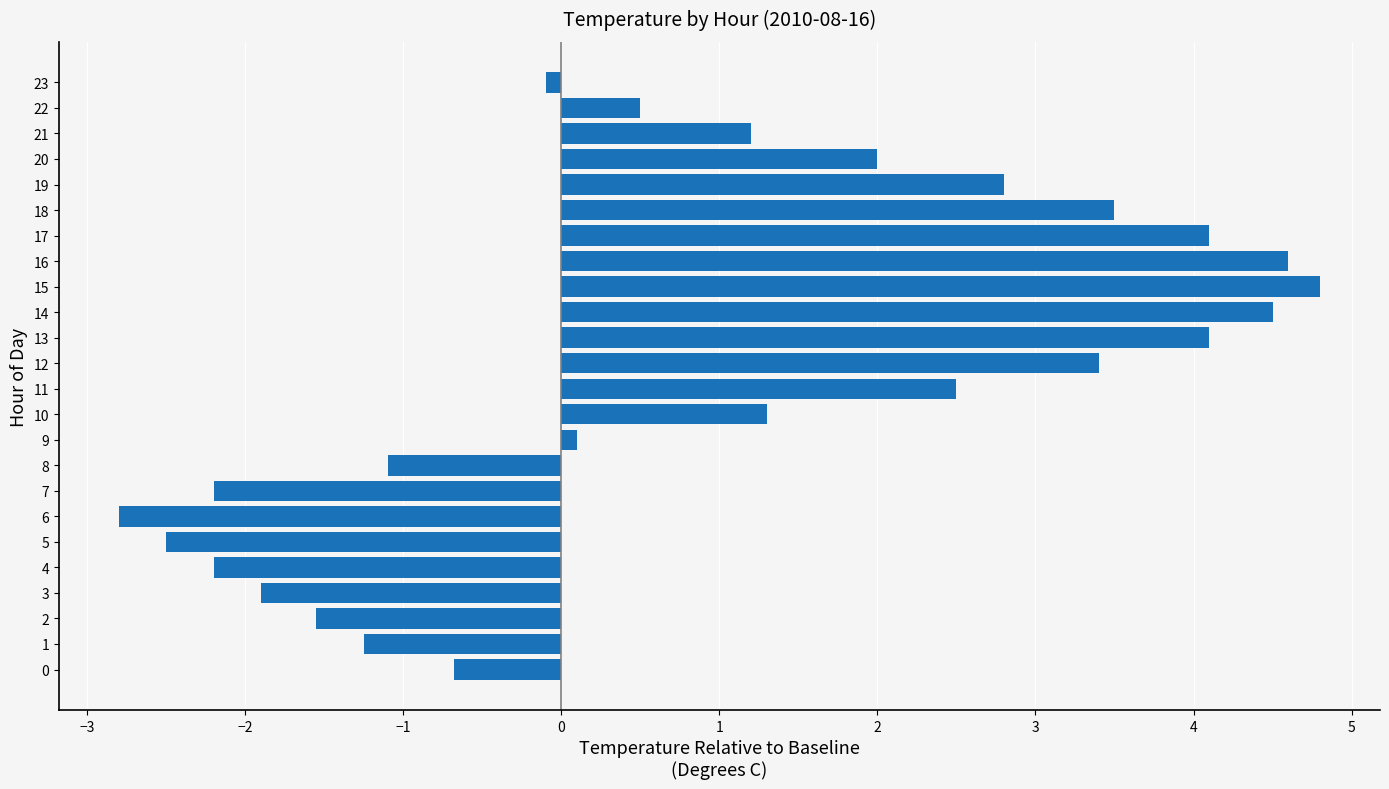

The value at 1 is -4.3. True or false?

False